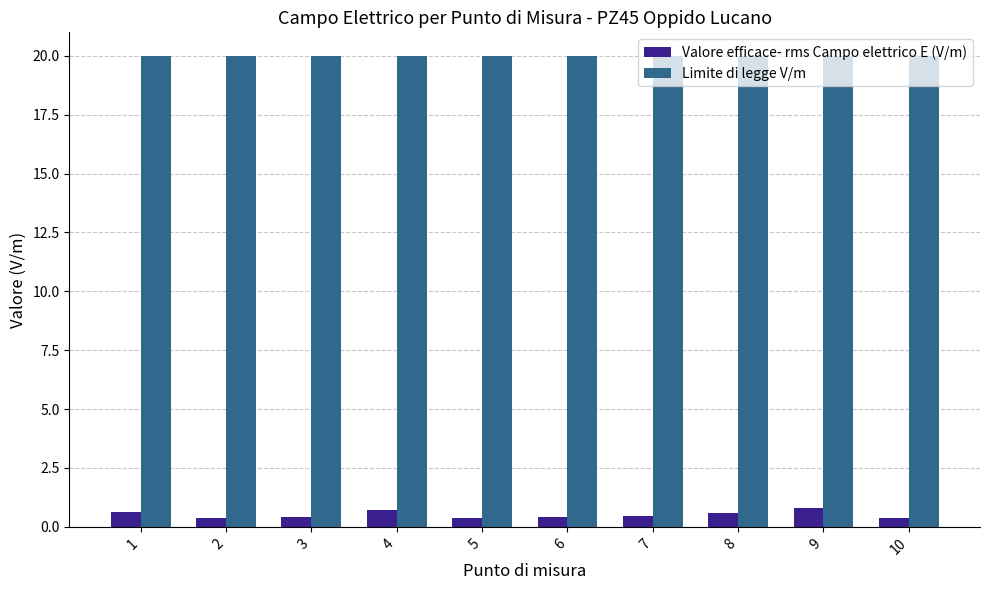

True or false: Valore efficace- rms Campo elettrico E (V/m) has a value of 0.5 at 7.

True